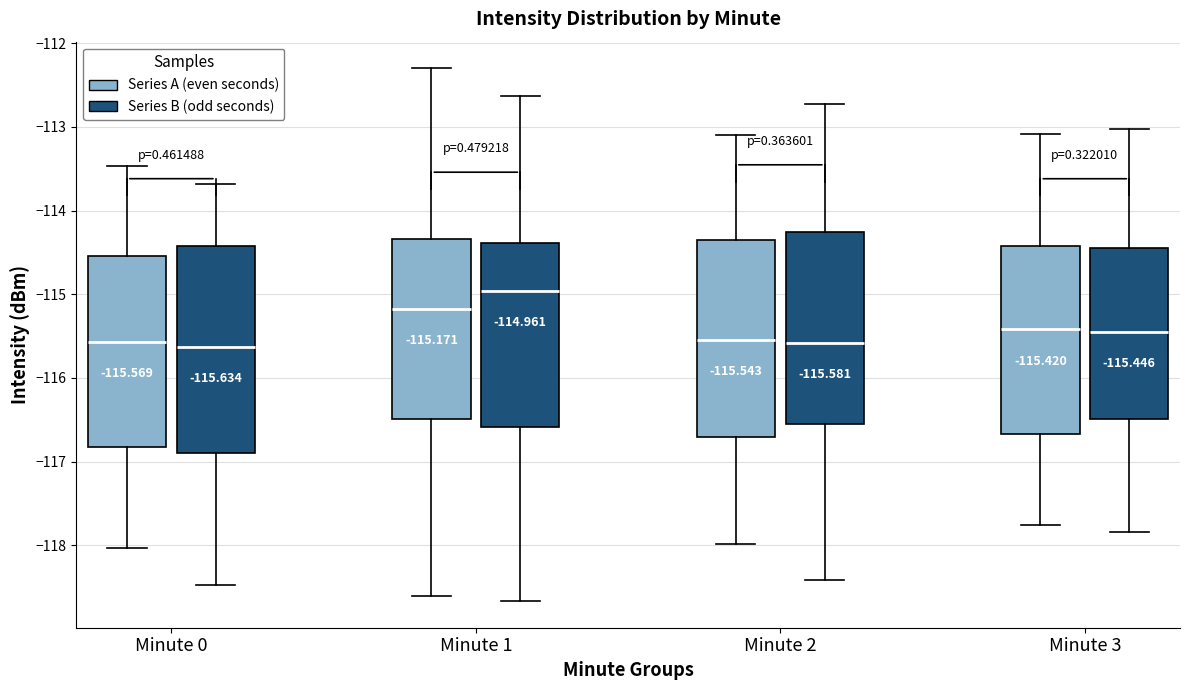

Which box is the tallest, from its lower edge to its upper edge?

Minute 0 (Series B (odd seconds))